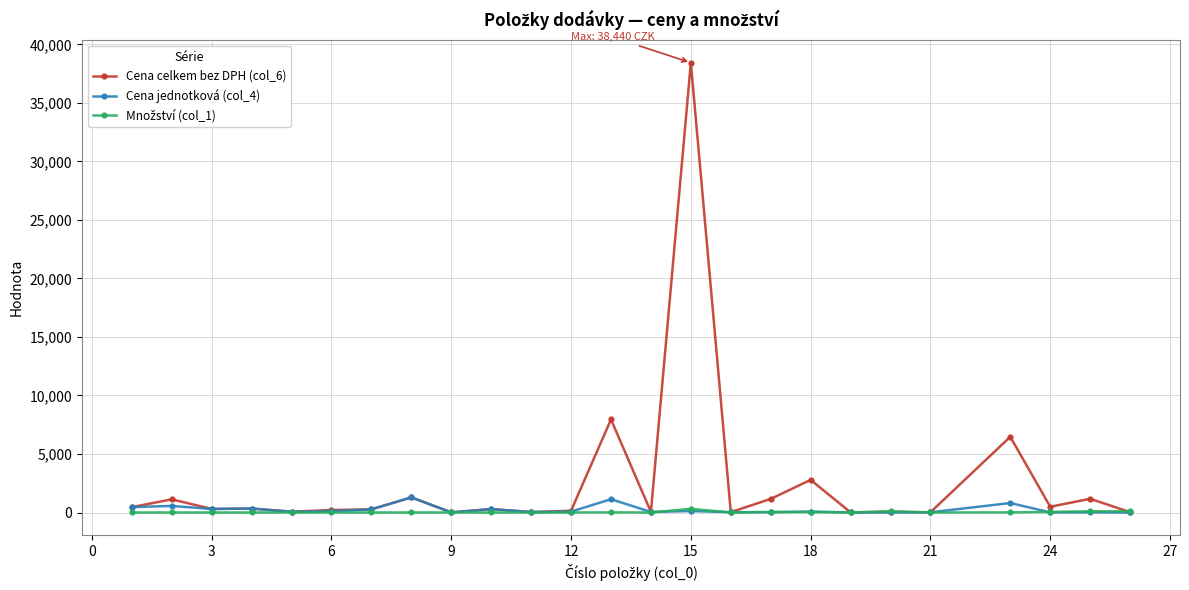

True or false: Cena jednotková (col_4) has more than 0 points higher than both neighbors.

True